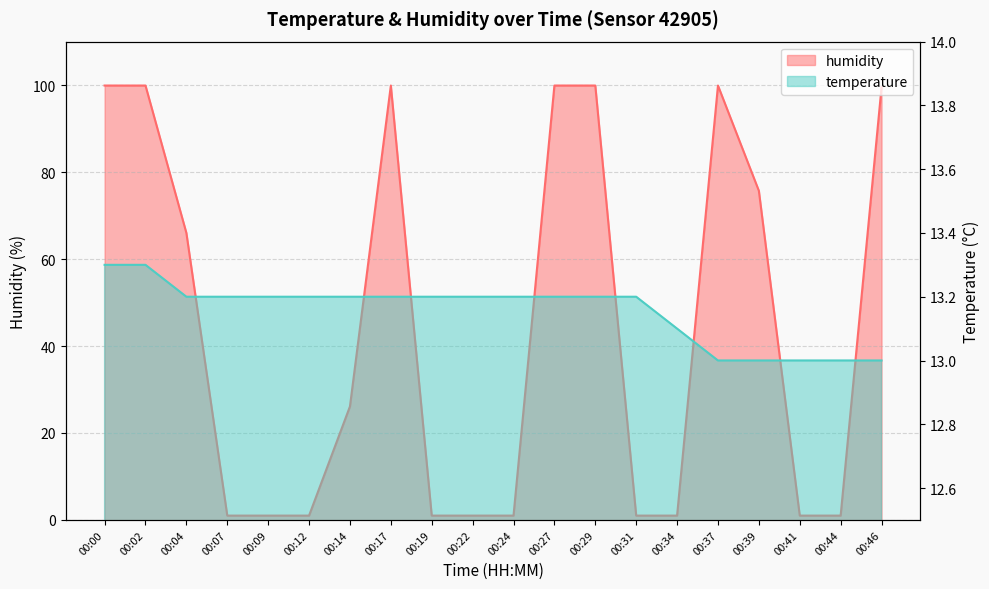

Is the value of temperature at 00:44 greater than the value of humidity at 00:07?

Yes